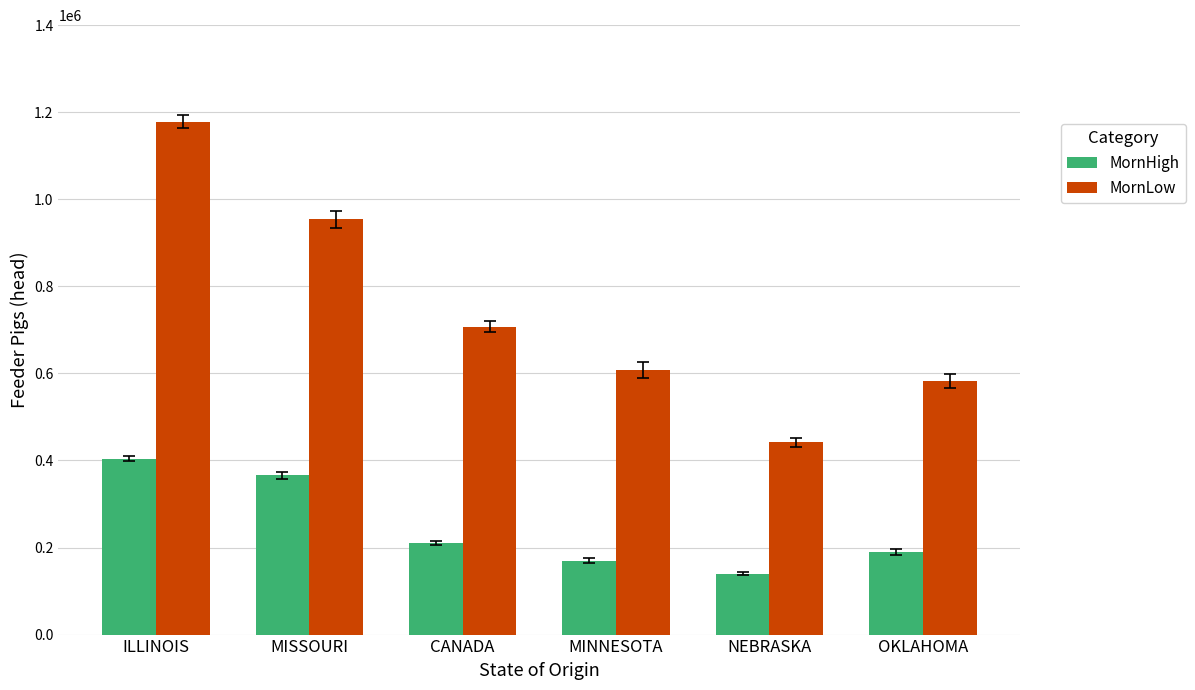

Reading left to right, extract all data points from this chart.

MornHigh: ILLINOIS=404457	MISSOURI=365687	CANADA=210936	MINNESOTA=169659	NEBRASKA=139354	OKLAHOMA=190364
MornLow: ILLINOIS=1178396	MISSOURI=954144	CANADA=707614	MINNESOTA=607693	NEBRASKA=441641	OKLAHOMA=581489